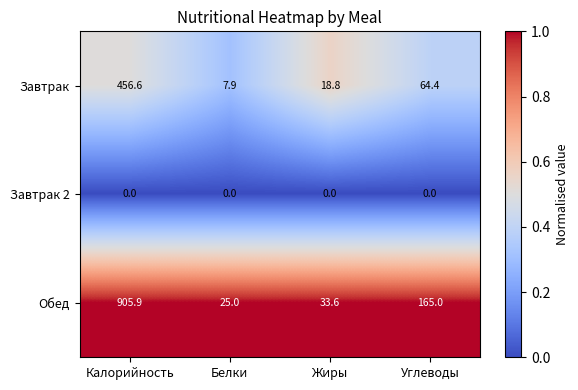

True or false: Обед has a value of 1198.3 at Калорийность.

False